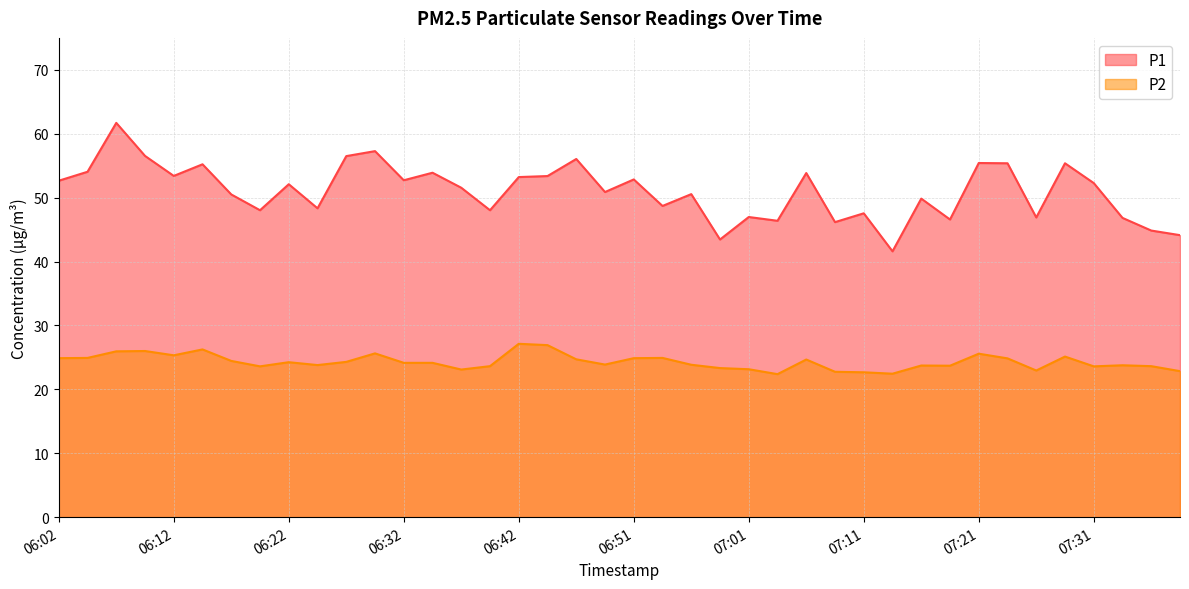

List the labels in order of P1 value, smallest first.

07:14, 06:59, 07:38, 07:36, 07:09, 07:04, 07:18, 07:33, 07:26, 07:01, 07:11, 06:20, 06:39, 06:24, 06:54, 07:16, 06:17, 06:56, 06:49, 06:37, 06:22, 07:31, 06:02, 06:32, 06:51, 06:42, 06:44, 06:12, 07:06, 06:34, 06:05, 06:15, 07:23, 07:28, 07:21, 06:47, 06:27, 06:10, 06:29, 06:07